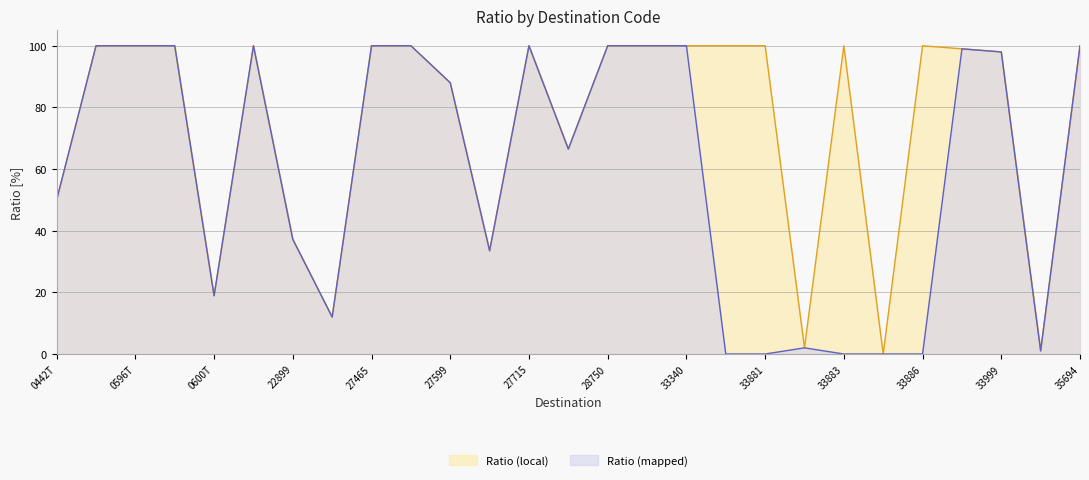

What is the average value of the Ratio (mapped) series?

0.6